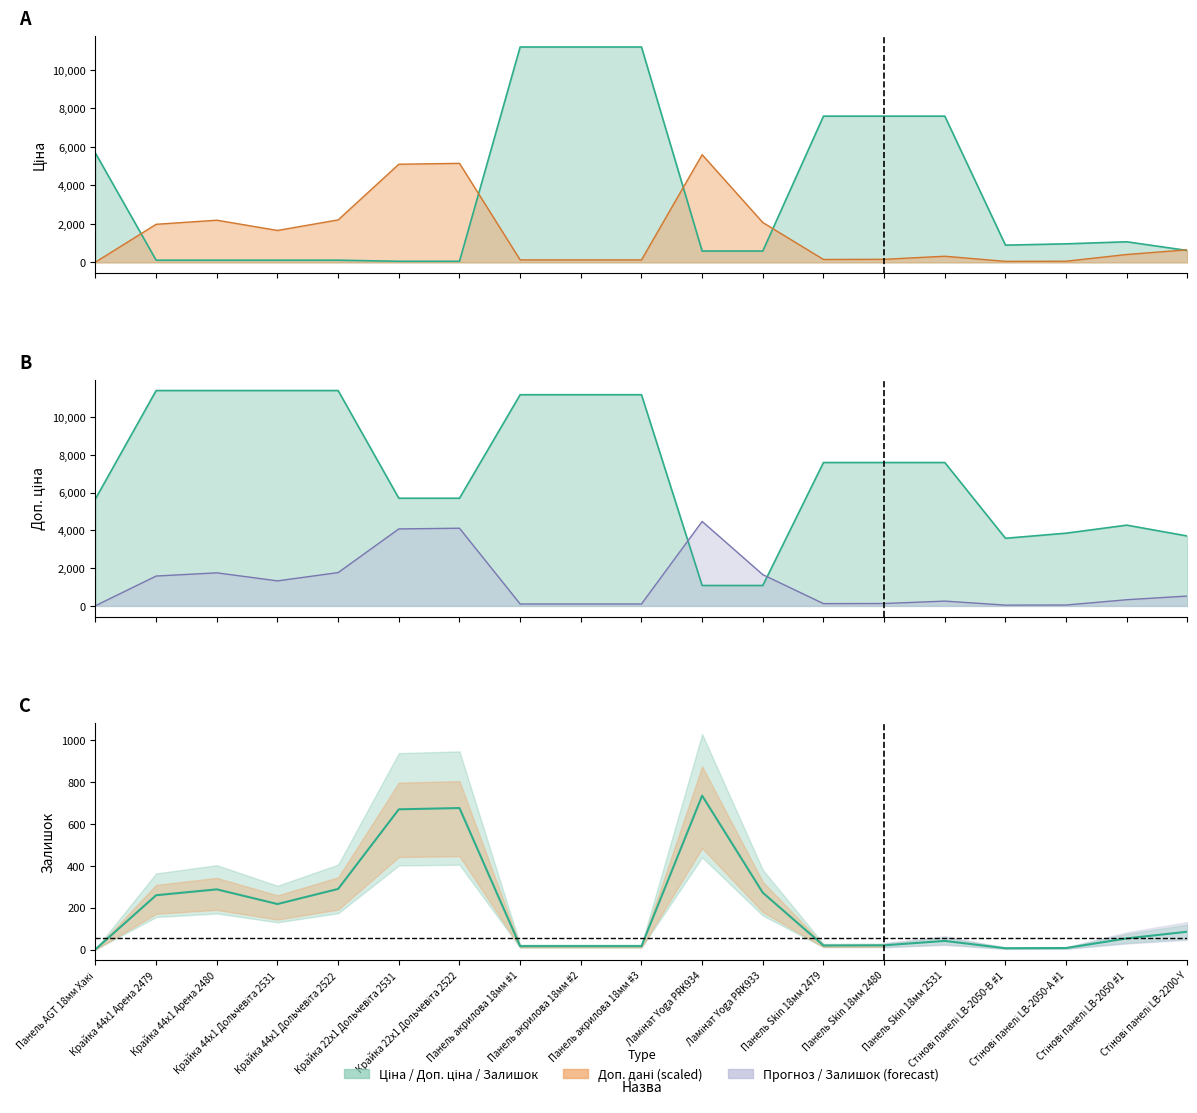

Which series has the widest spread of values?

Ціна